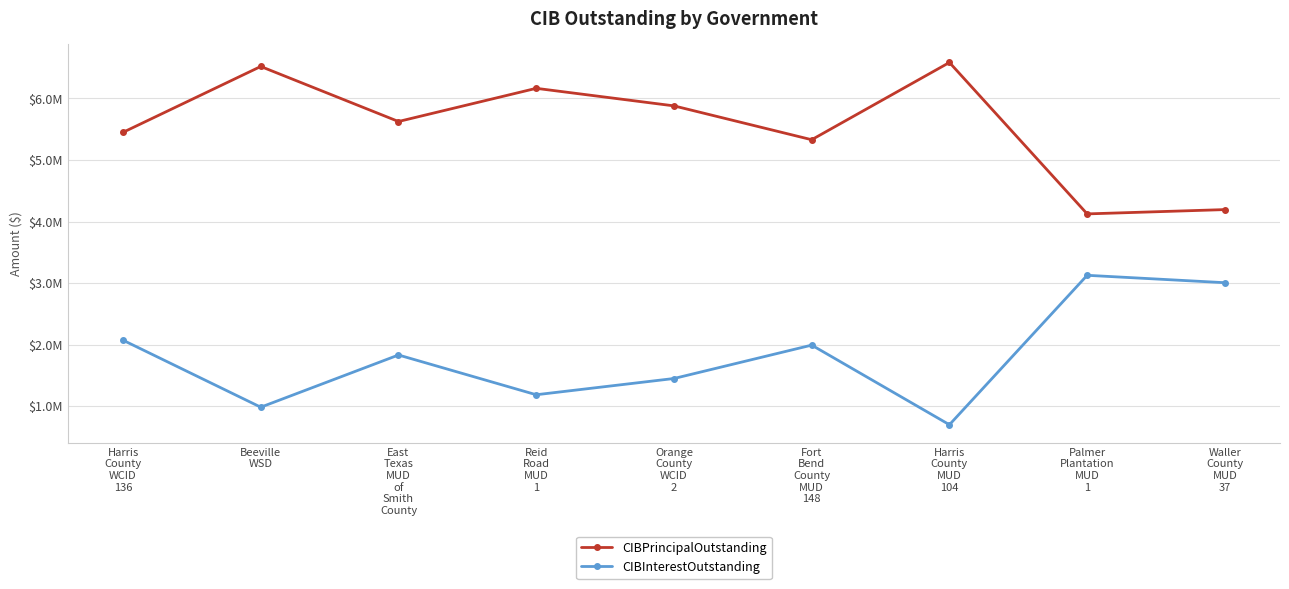

What is the maximum value shown in the chart?

6585000.0